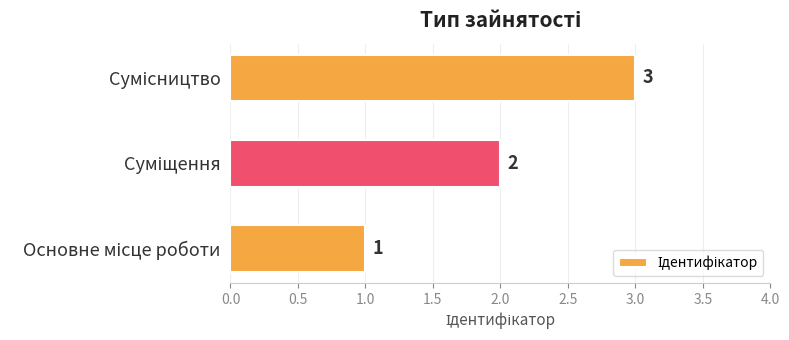

Count the values in the range 1 to 3.

3